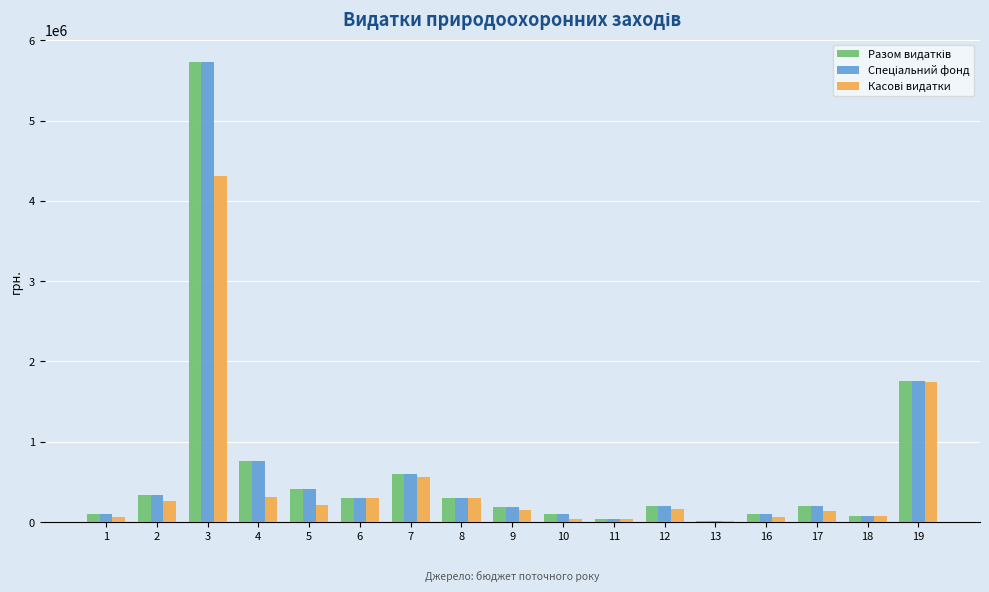

What is the total value across all series at 2?

928570.0